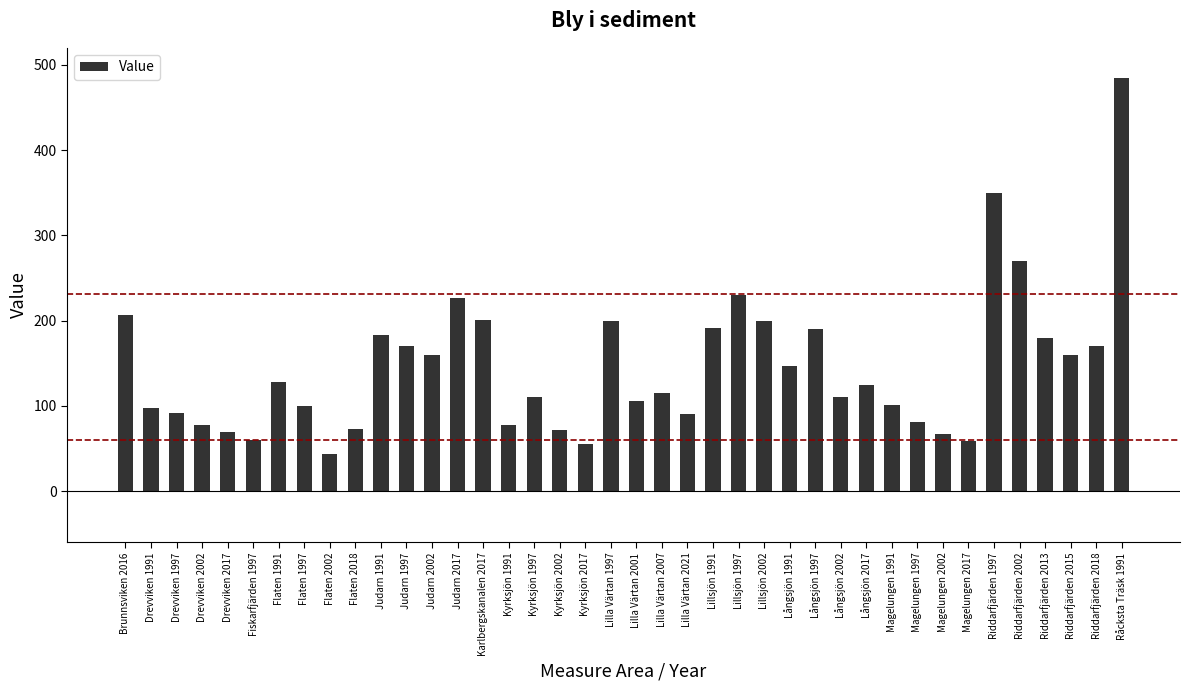

What is the approximate value at Magelungen 1997?

81.0